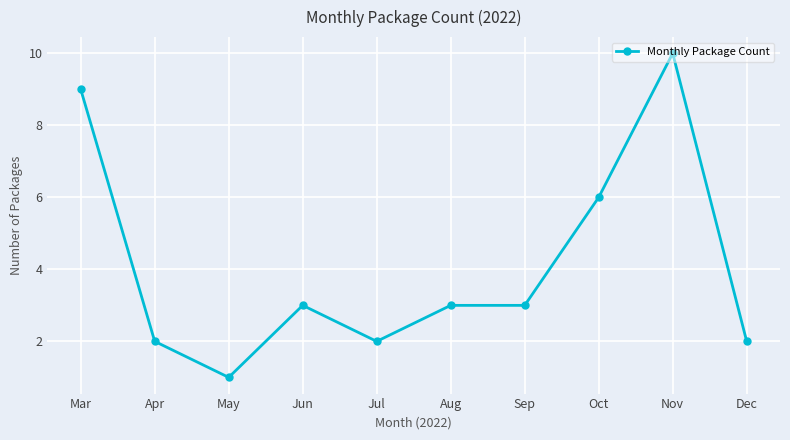

What is the sum of all values?

41